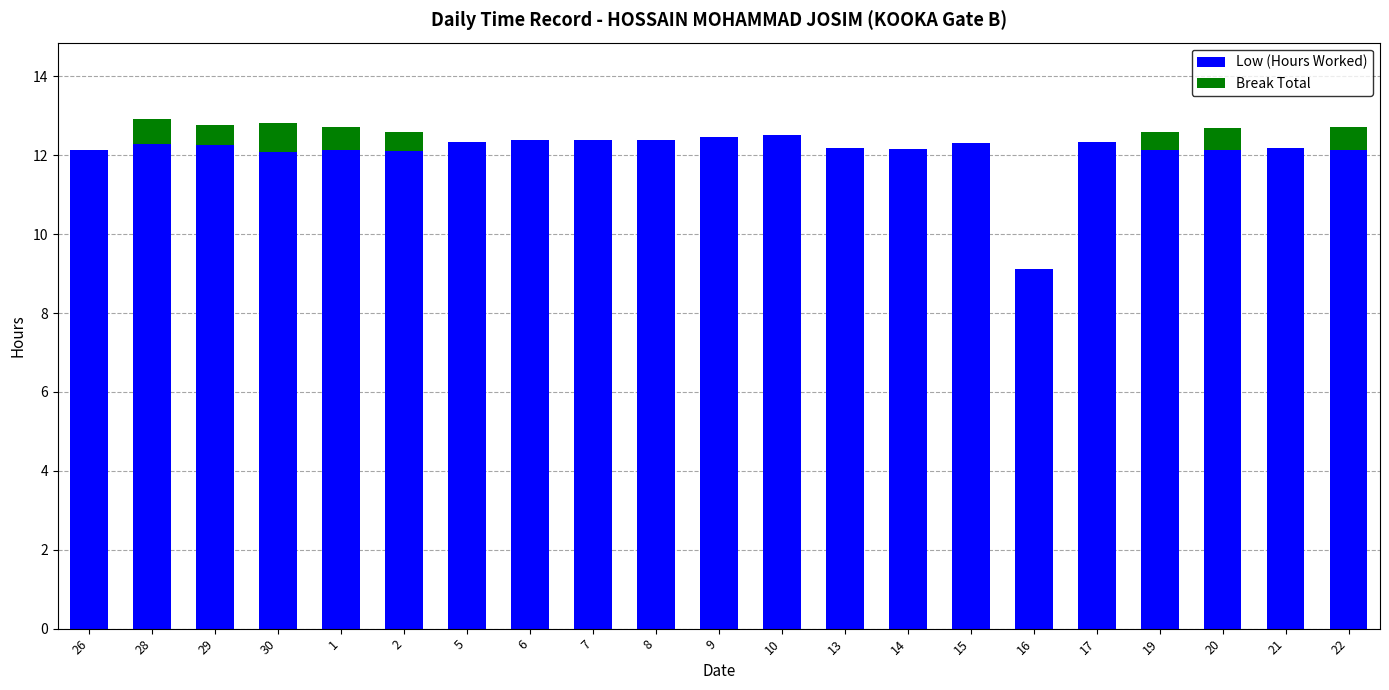

What are all the series names shown in the legend?

Low (Hours Worked), Break Total